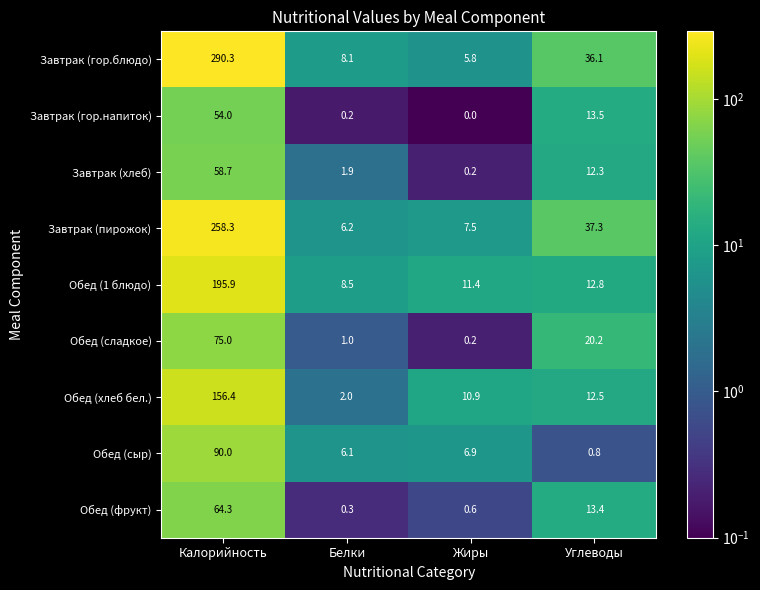

Rank the categories by Завтрак (хлеб) value from highest to lowest.

Калорийность, Углеводы, Белки, Жиры